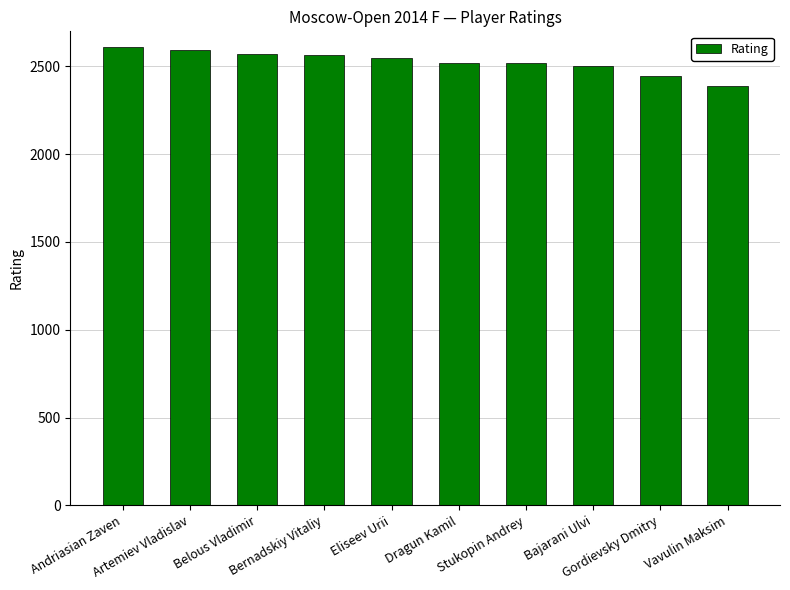

Does the chart contain any negative values?

No